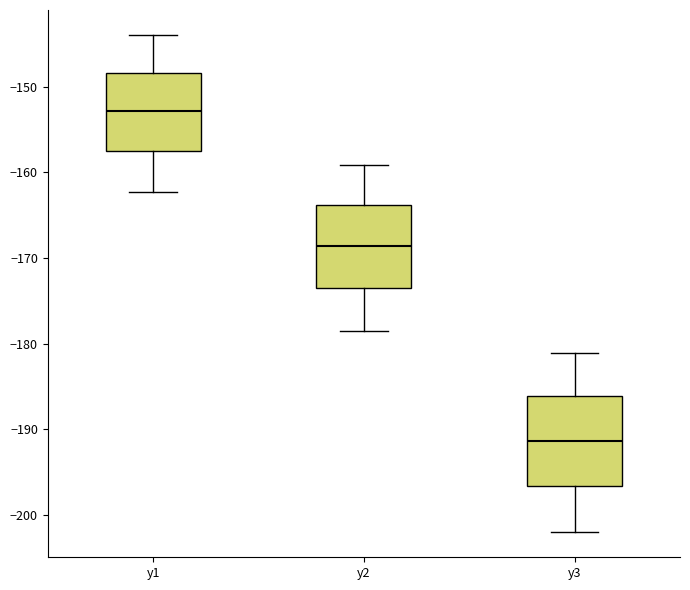

Reading left to right, transcribe this box plot: for each box, give where its median line is, the range the box spans, and where its two whiskers end, as read against the y-axis. The values are not printed on the chart, so give them approximately, as read against the axis.

y1: median -153, box -158 to -148, whiskers -162 to -144
y2: median -169, box -173 to -164, whiskers -178 to -159
y3: median -191, box -197 to -186, whiskers -202 to -181